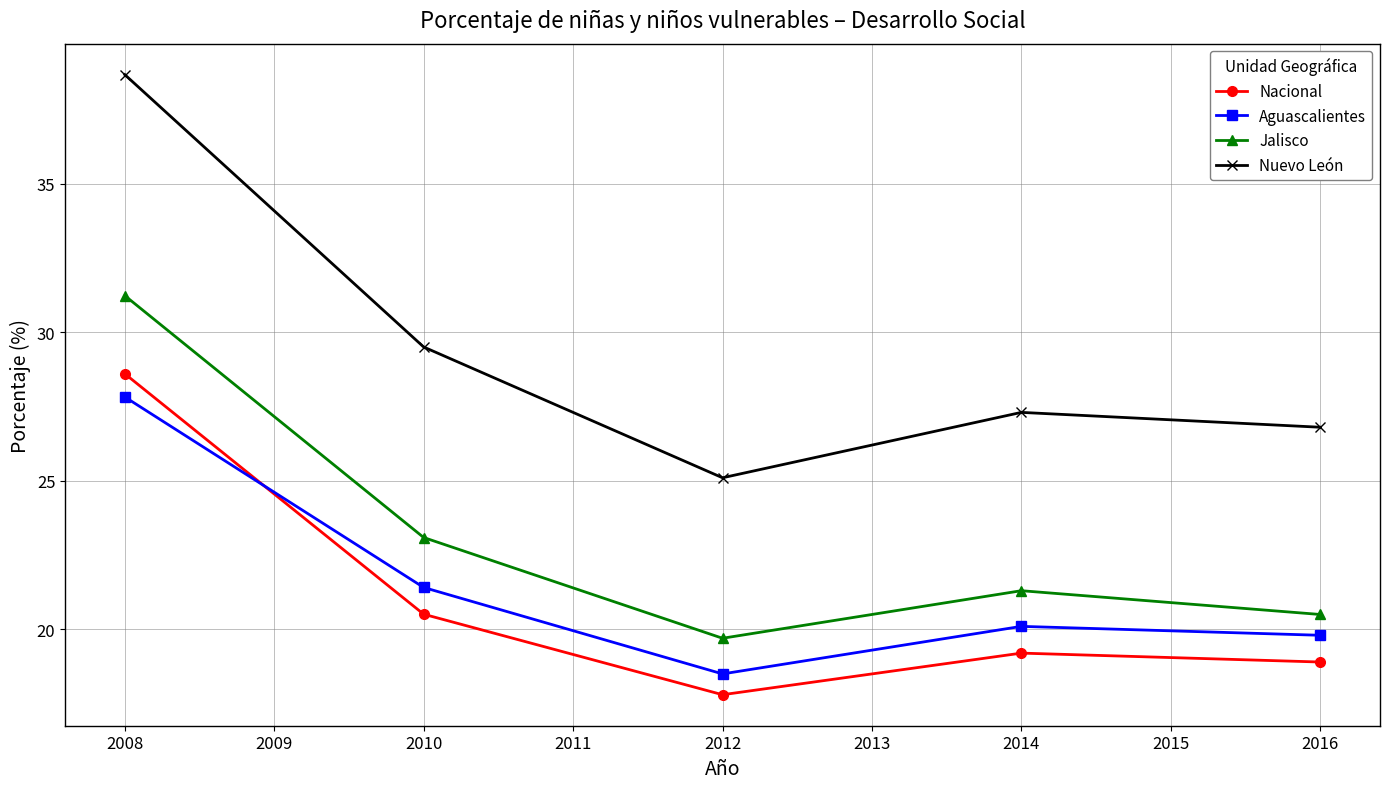

What is the difference between the maximum and second lowest values in the Nuevo León series?

11.9